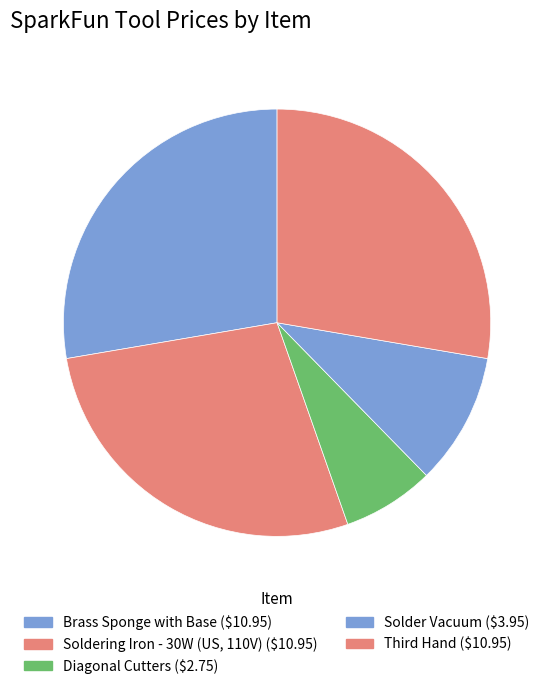

To the nearest percent, what portion does Soldering Iron - 30W (US, 110V) represent?

28%